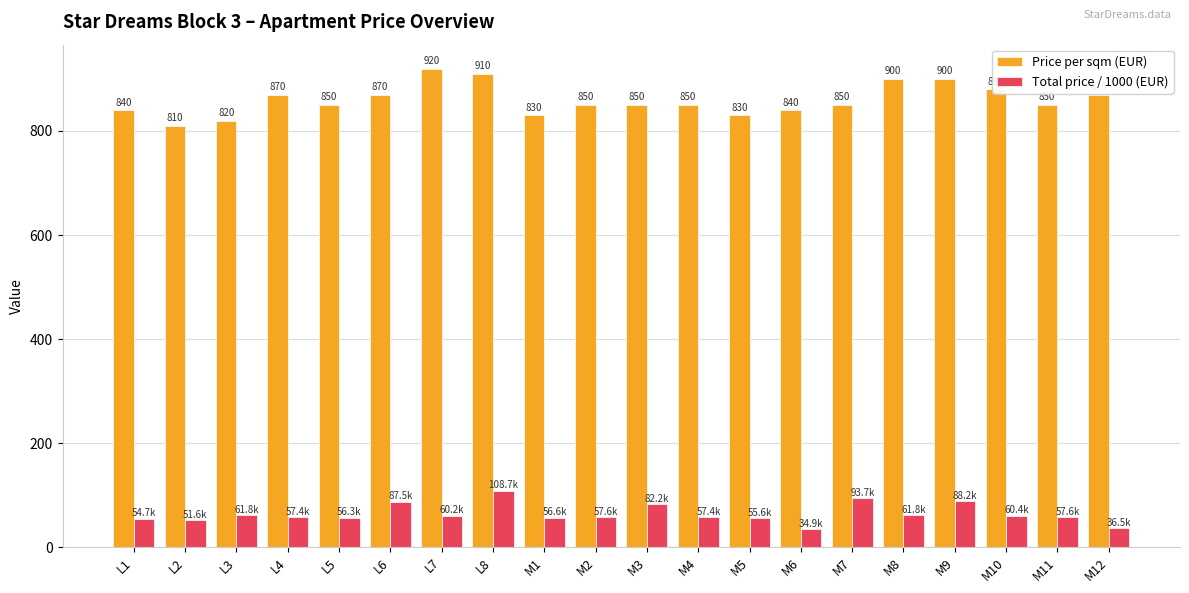

At which label is Total price / 1000 (EUR) closest to 71?

M8